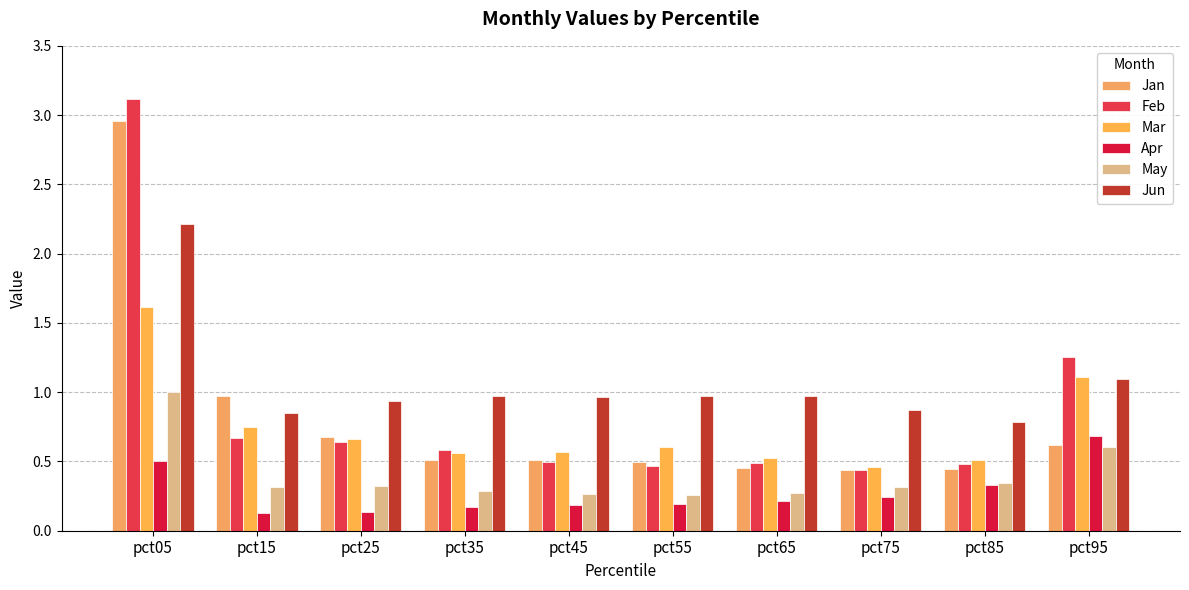

Is the value of Feb at pct15 greater than the value of Mar at pct45?

Yes